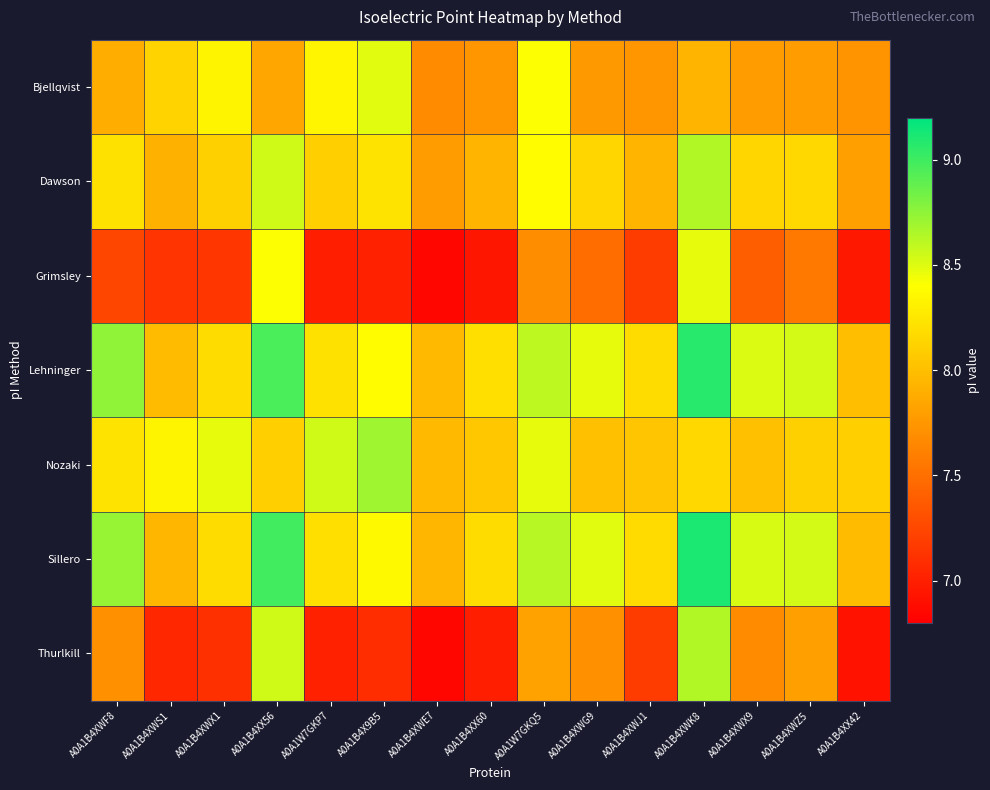

What is the spread (max minus min) of values at A0A1B4XX42?

1.2